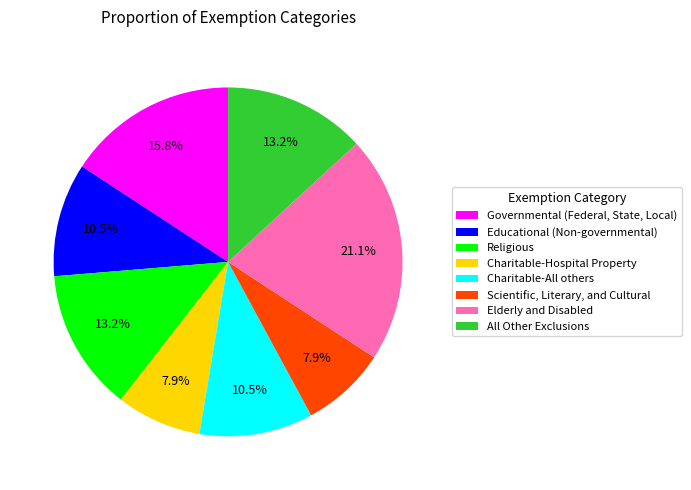

Count the number of slices in the pie.

8